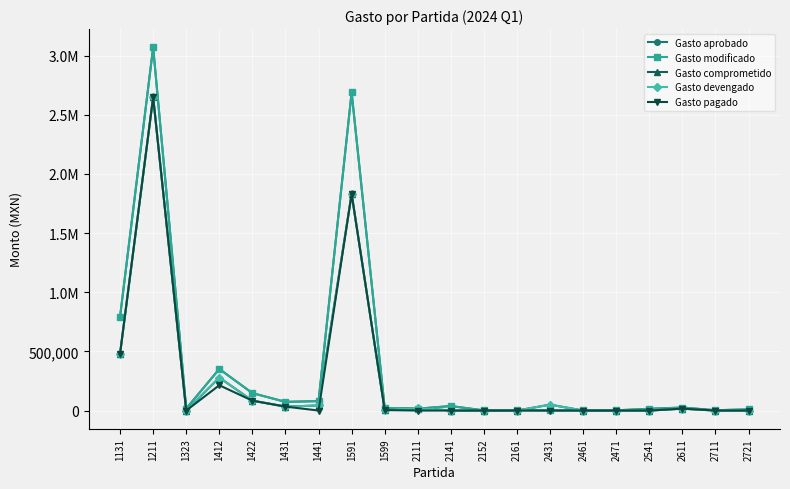

Is this an area chart (filled region under the line)?

No